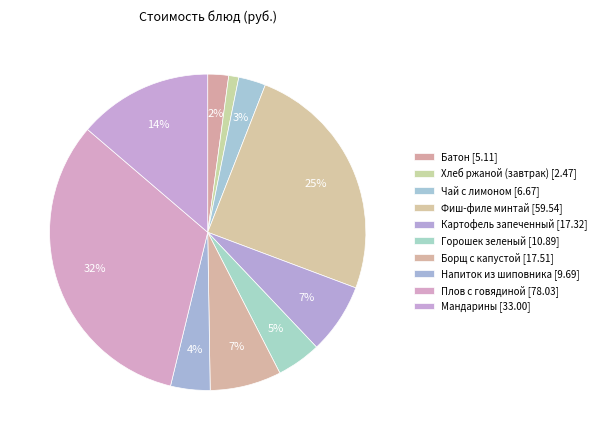

To the nearest percent, what percentage of the pie is Батон?

2%